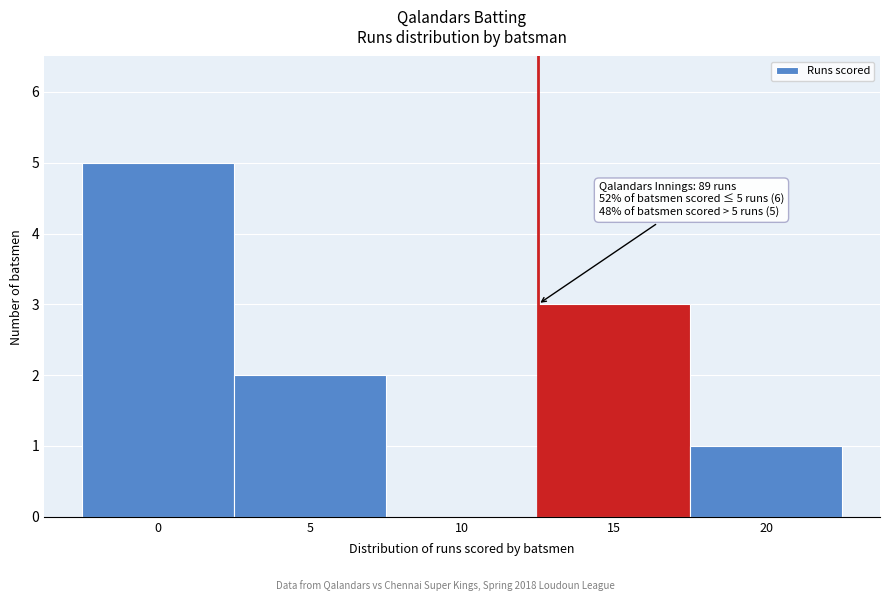

Reading right to left, what are all the values shown in this chart?

20=1	15=3	10=0	5=2	0=5